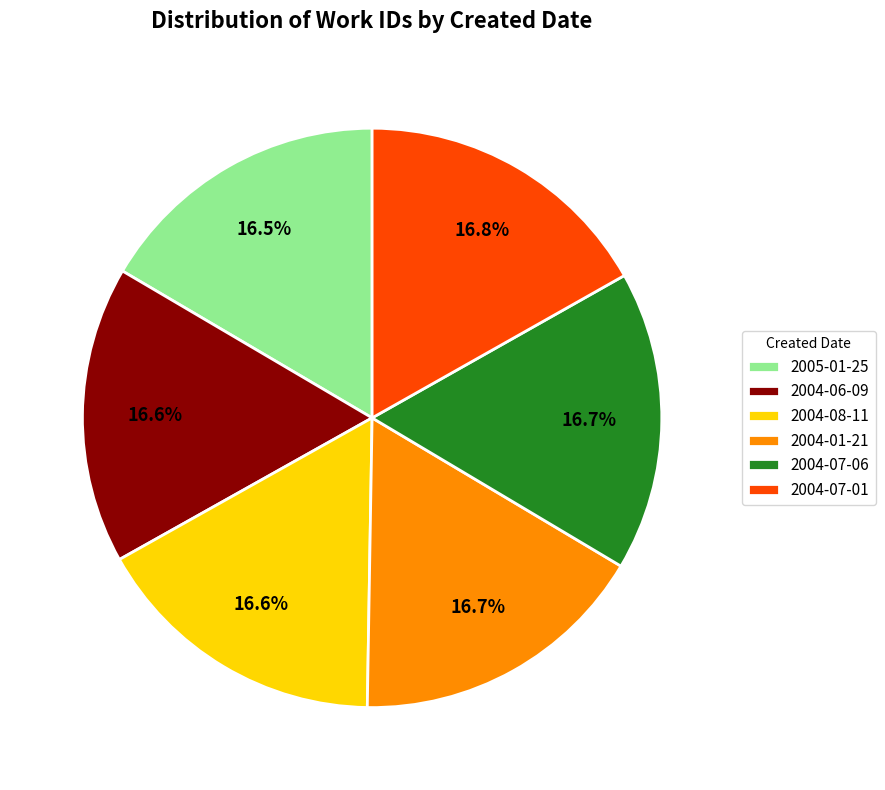

Does 2004-06-09 represent more than half of the total?

No